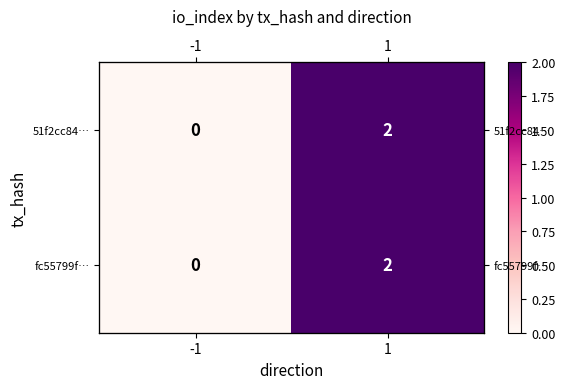

Is the value of fc55799f… at -1 greater than the value of 51f2cc84… at -1?

No